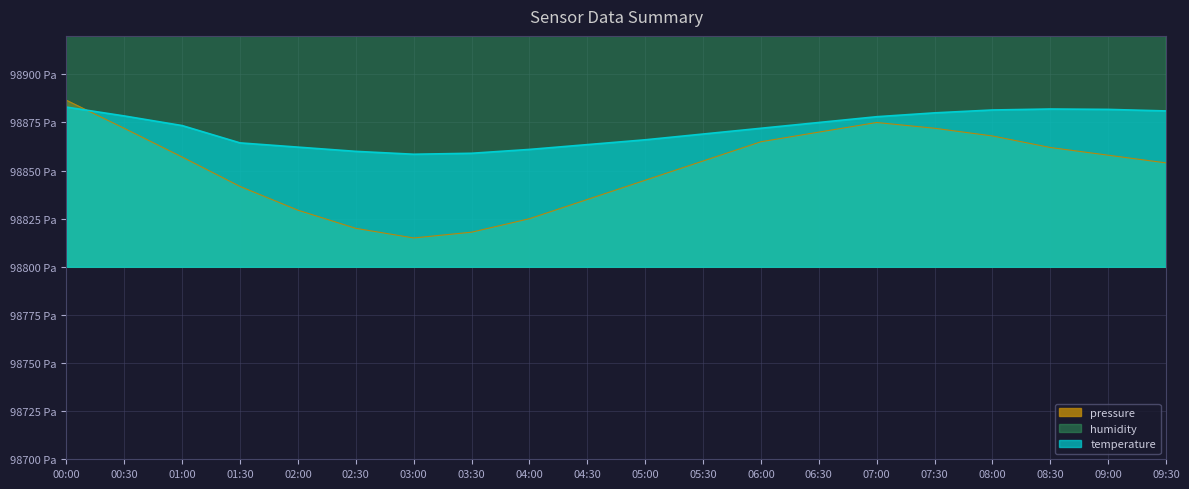

Does the chart have visible grid lines?

Yes